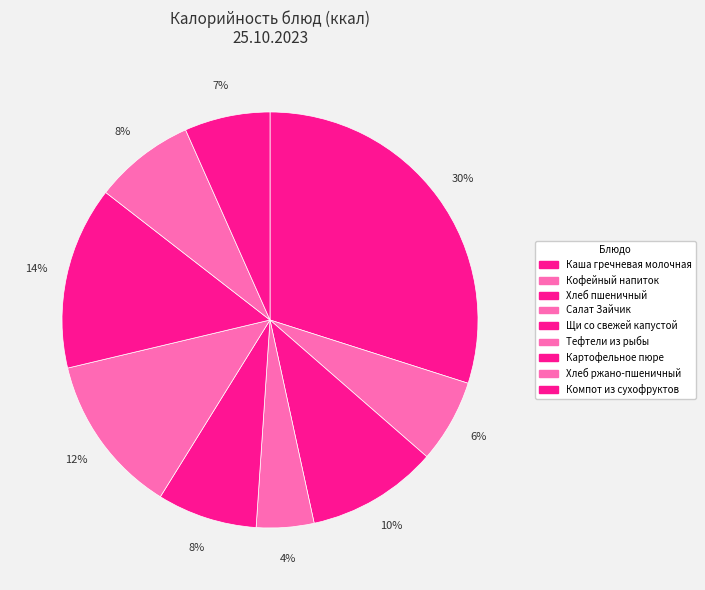

Is there any slice that represents more than half of the pie?

No